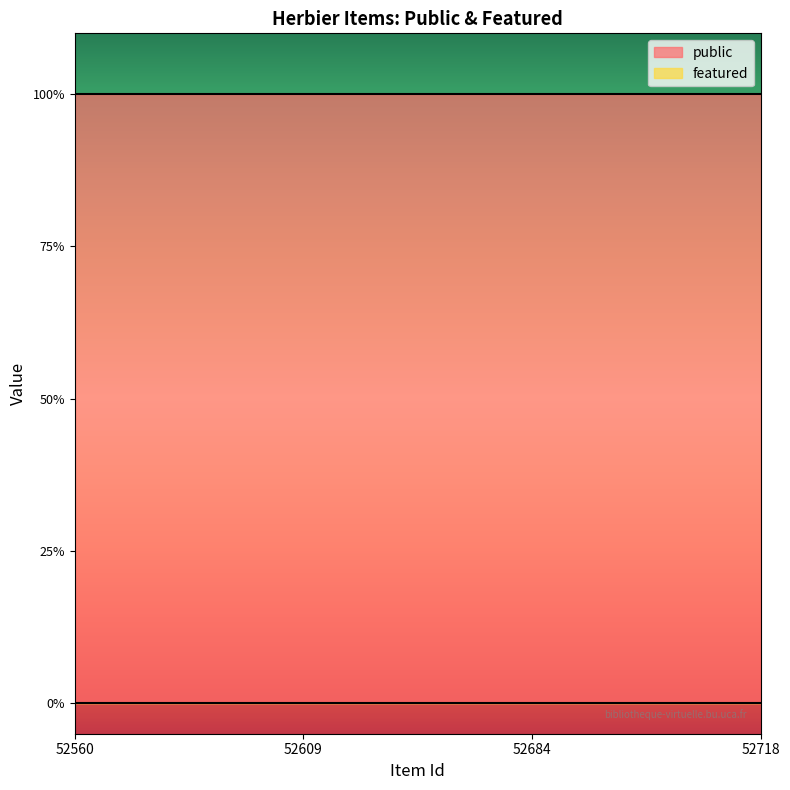

Reading left to right, extract all data points from this chart.

public: 52560=1	52609=1	52684=1	52718=1
featured: 52560=0	52609=0	52684=0	52718=0